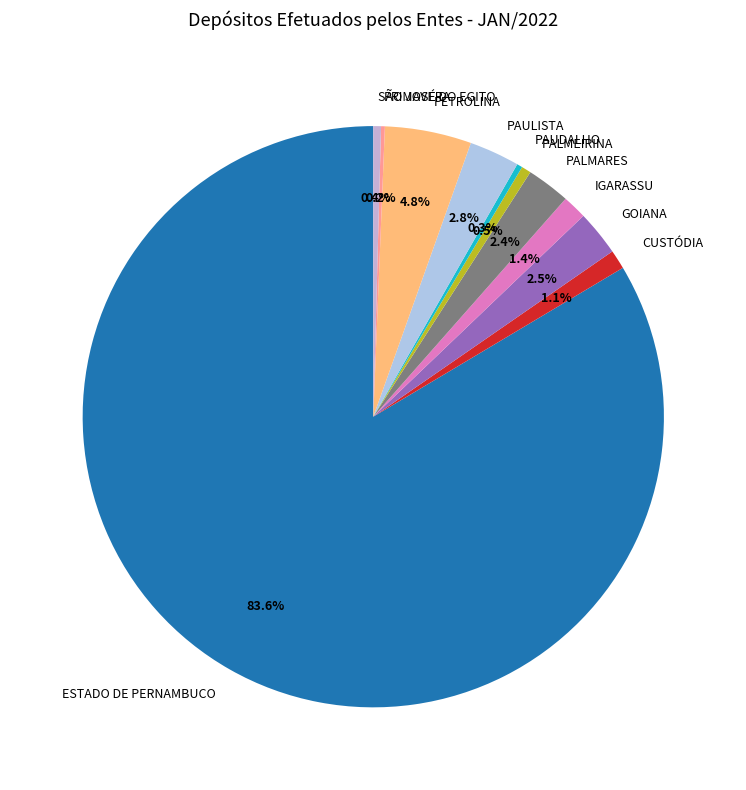

To the nearest percent, what is the difference between the largest and smallest slice percentages?

83%